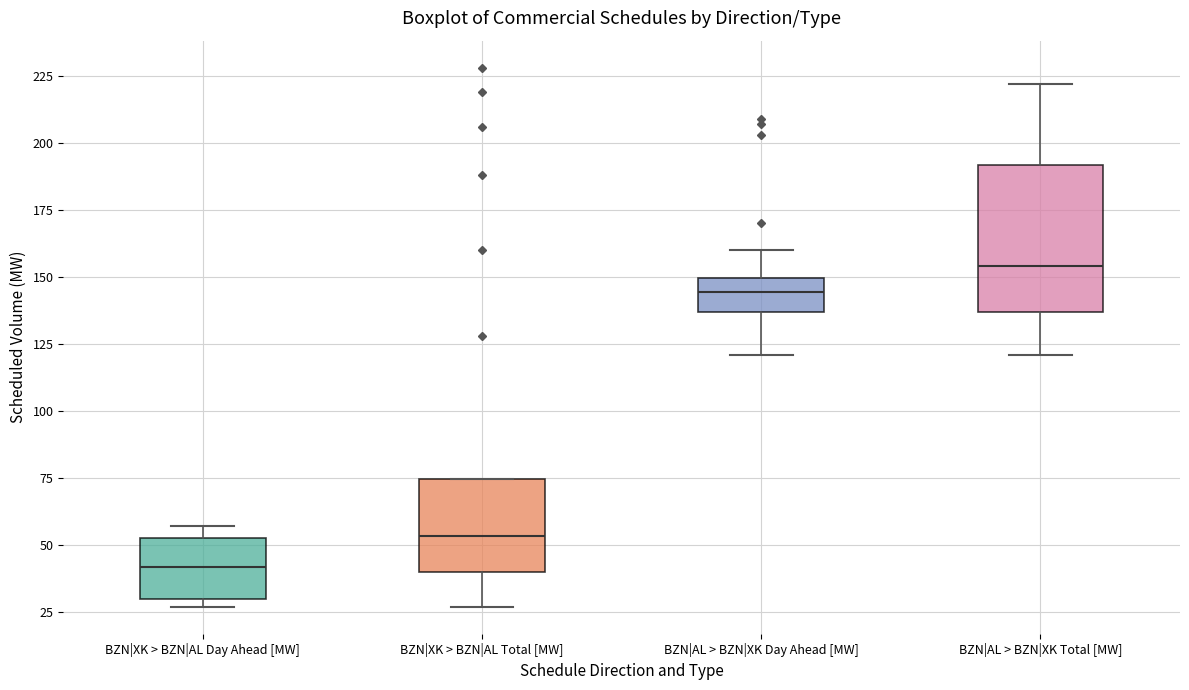

Reading left to right, transcribe this box plot: for each box, give where its median line is, the range the box spans, and where its two whiskers end, as read against the y-axis. The values are not printed on the chart, so give them approximately, as read against the axis.

BZN|XK > BZN|AL Day Ahead [MW]: median 40, box 30 to 55, whiskers 25 to 55 (just above the box's upper edge)
BZN|XK > BZN|AL Total [MW]: median 55, box 40 to 75, whiskers 25 to 75
BZN|AL > BZN|XK Day Ahead [MW]: median 145, box 135 to 150, whiskers 120 to 160
BZN|AL > BZN|XK Total [MW]: median 155, box 135 to 190, whiskers 120 to 220